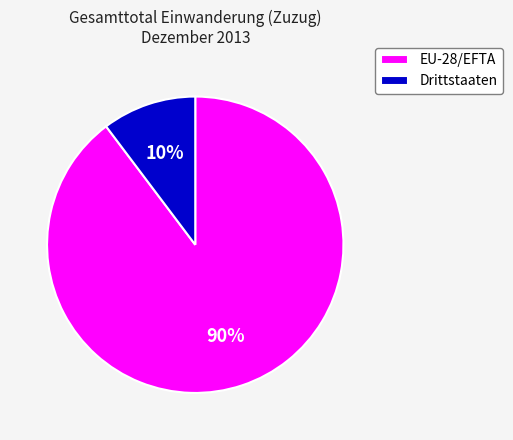

To the nearest percent, what is the average slice percentage?

50%